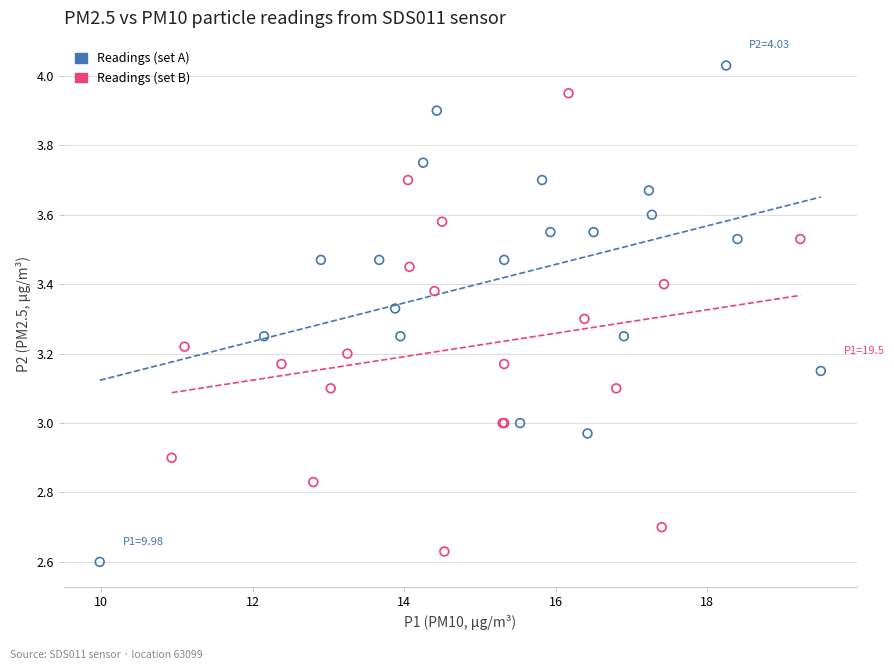

Which series contains the highest Y value?

Readings (set A)